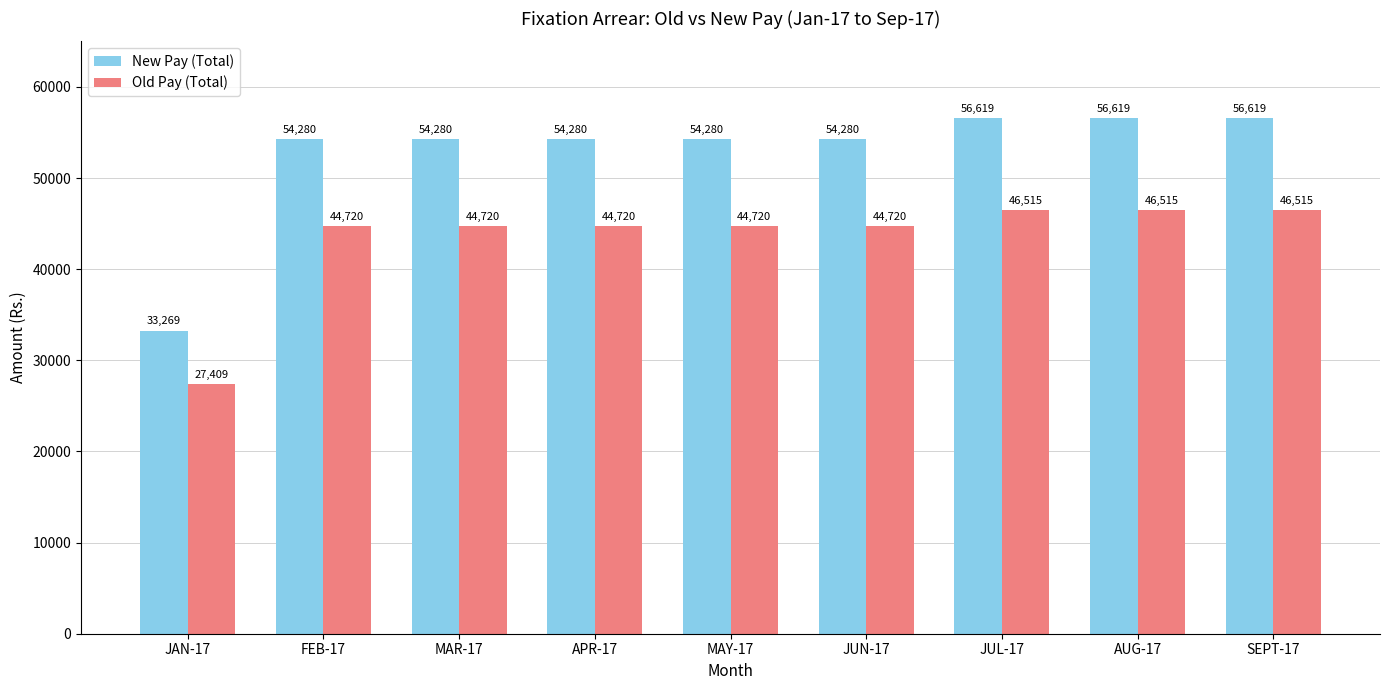

Read the Old Pay (Total) value at JUN-17.

44720.0